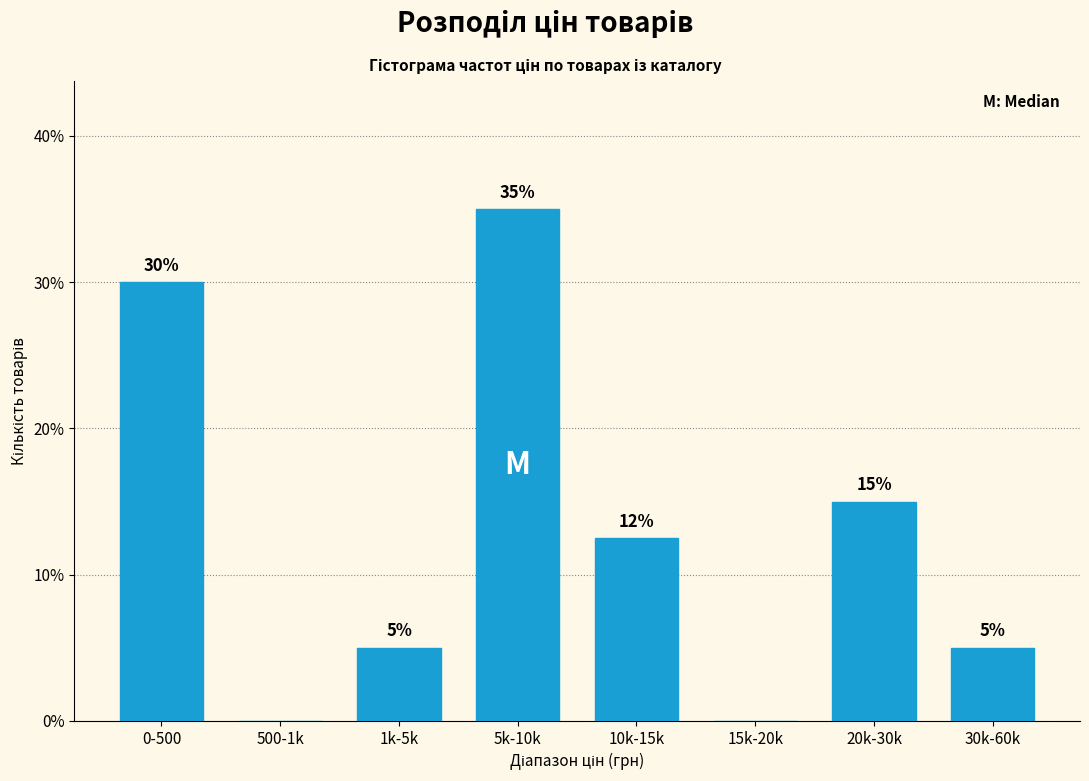

Between 20k-30k and 10k-15k, which is larger?

20k-30k